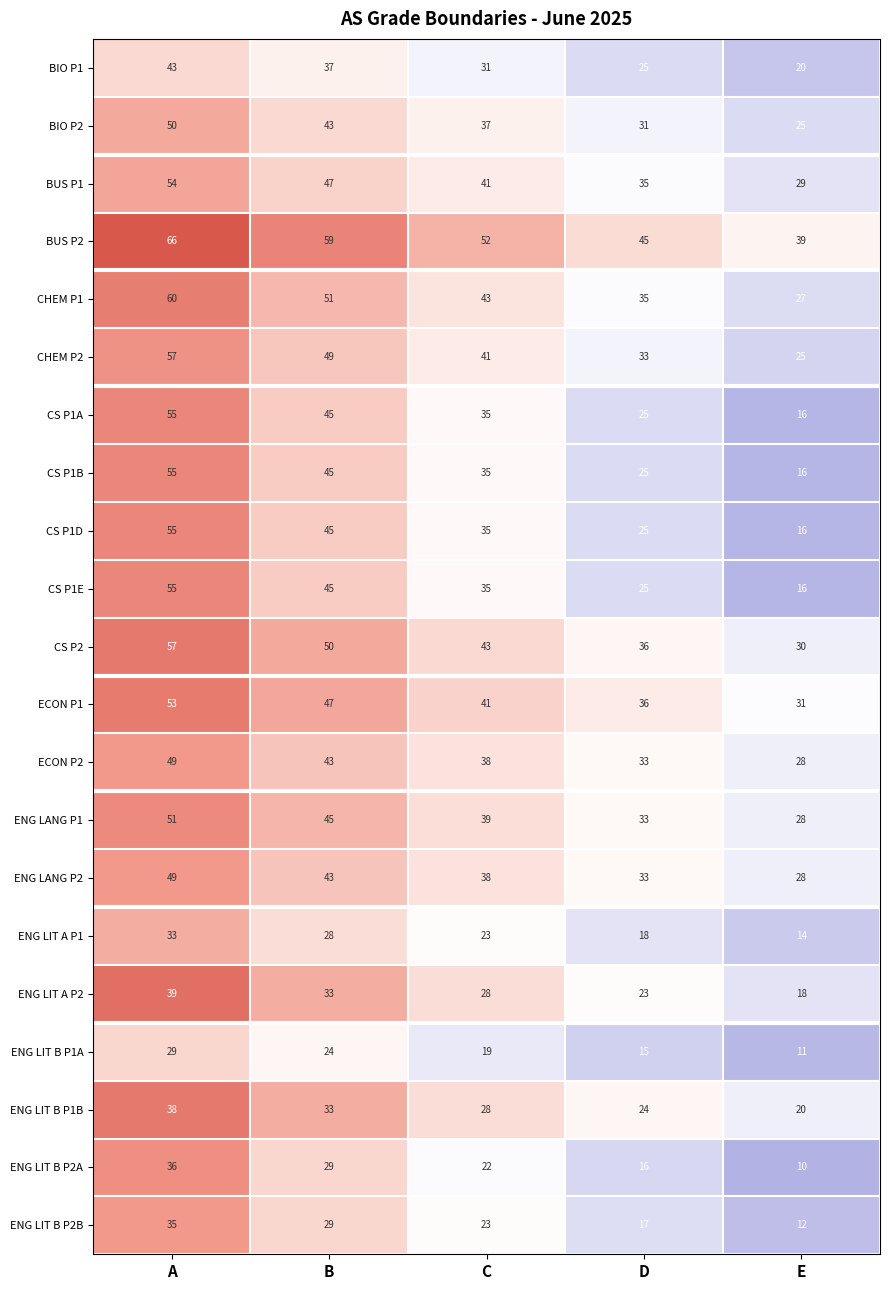

Which category has the highest value across all series?

A